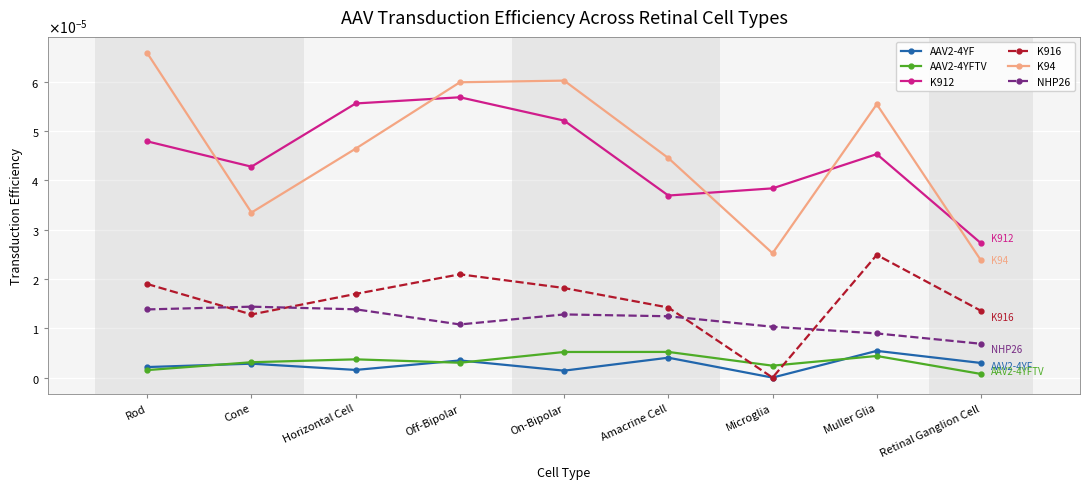

Is it true that K912 equals 0.0 at Retinal Ganglion Cell?

False